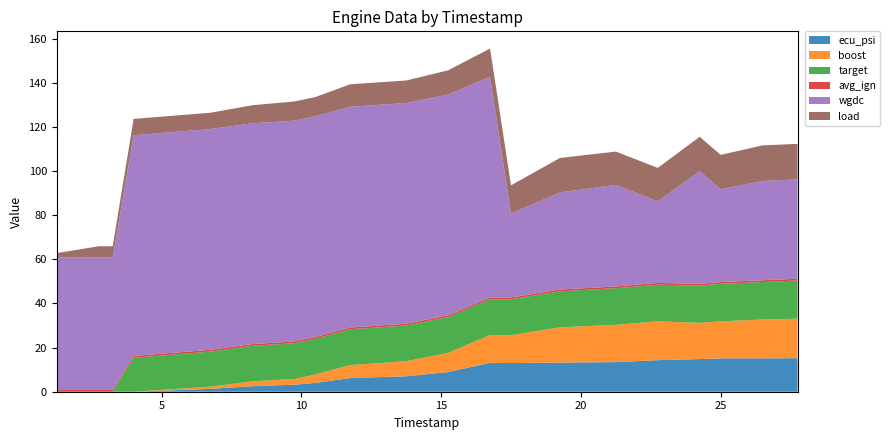

Reading right to left, list all the values displayed in this chart.

ecu_psi: 15.2	15.1	15.1	14.8	14.3	13.4	13.2	13.0	13.1	8.9	7.0	6.2	4.0	3.2	2.5	1.3	0.0	0.0	0.0	0.0
boost: 17.9	17.6	16.8	16.4	17.6	16.9	16.0	12.6	12.6	8.7	6.8	5.9	3.8	2.6	2.2	1.0	0.0	0.0	0.0	0.0
target: 17.3	17.0	17.0	16.9	16.6	16.6	16.3	16.3	16.2	16.2	16.2	16.2	16.2	16.2	16.1	15.9	15.4	0.0	0.0	0.0
avg_ign: 0.8	0.8	0.8	0.8	0.8	0.8	0.8	0.8	0.8	0.8	0.8	0.8	0.8	0.8	0.8	0.8	0.8	0.8	0.8	0.8
wgdc: 45.0	45.0	42.0	51.0	37.0	46.0	44.0	38.0	100.0	100.0	100.0	100.0	100.0	100.0	100.0	100.0	100.0	60.0	60.0	60.0
load: 16.1	16.1	15.6	15.6	15.1	15.1	15.6	12.8	12.8	11.0	10.2	10.2	8.7	8.7	8.2	7.4	7.4	5.1	5.1	2.0